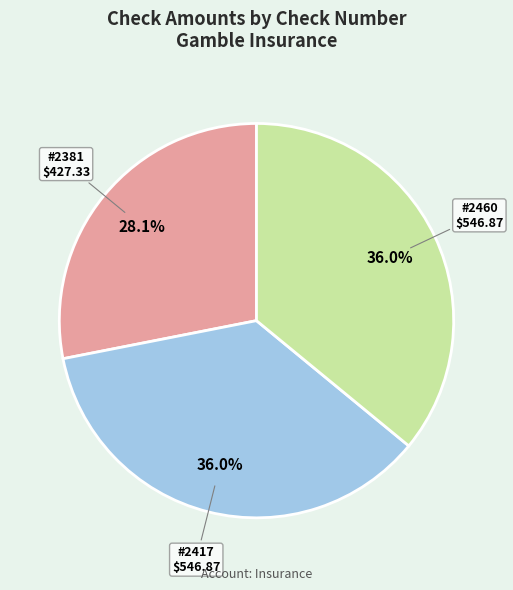

Is there a majority slice in this chart?

No